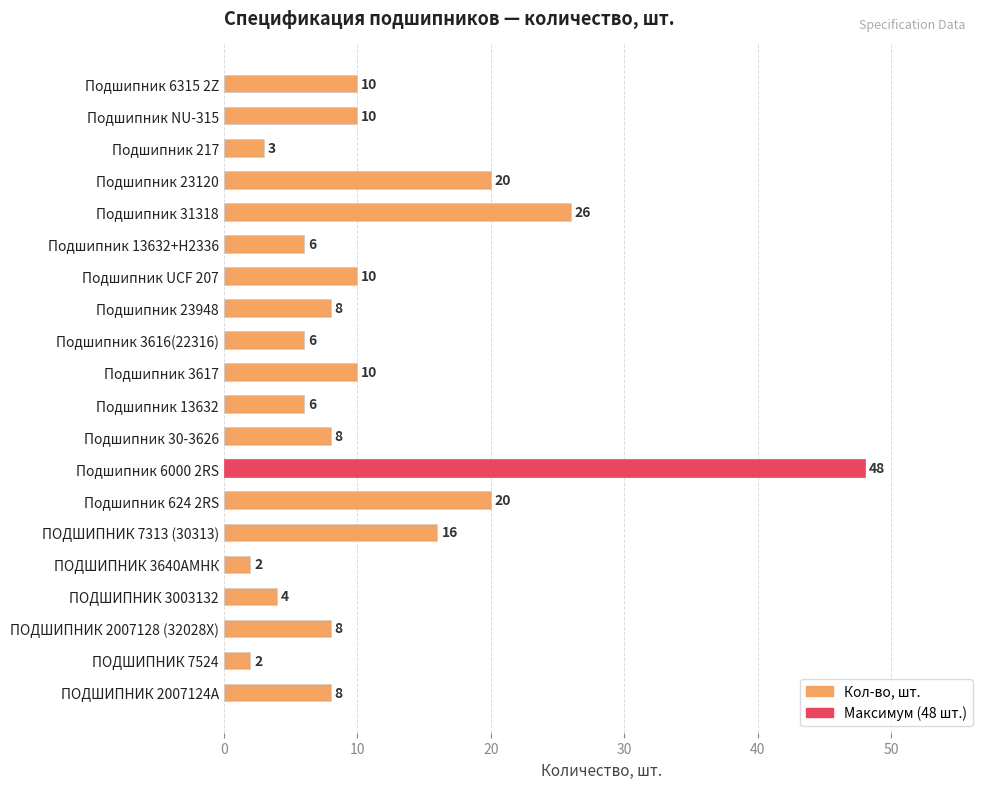

What position from the top is ПОДШИПНИК 3640AMHК?

16